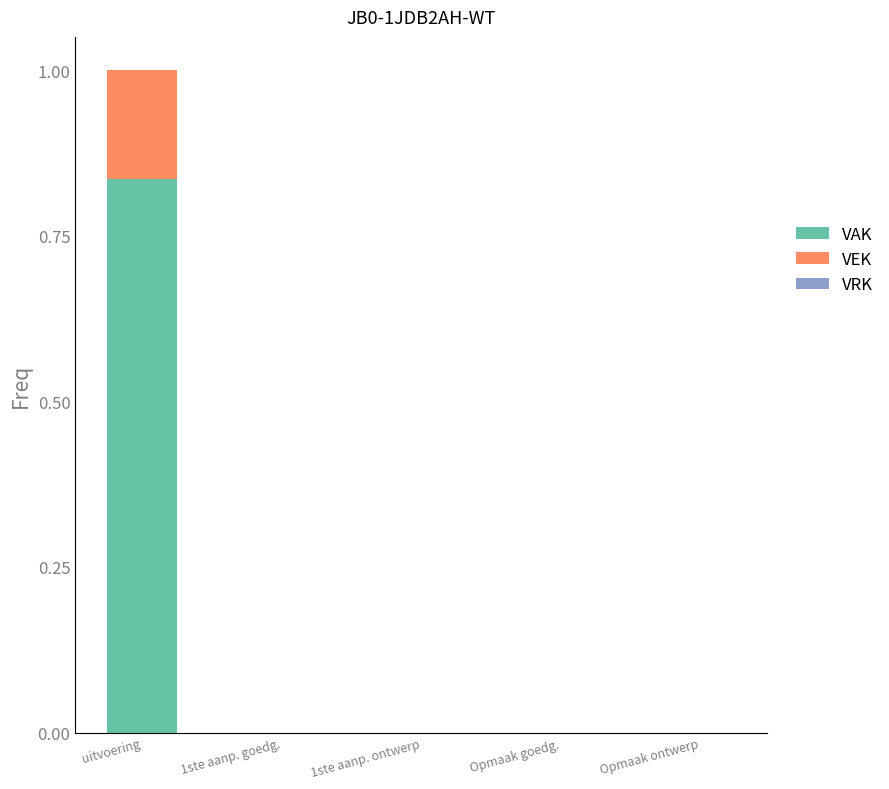

Does the chart contain stacked bars?

Yes